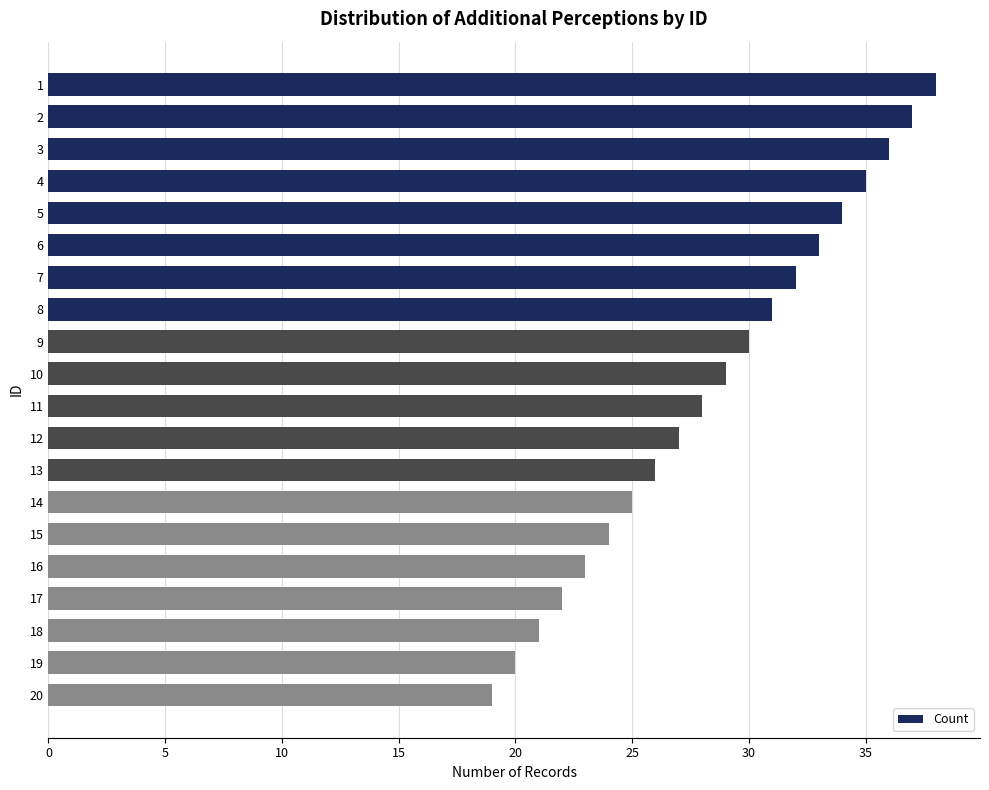

What is the difference between the second highest and second lowest values?

17